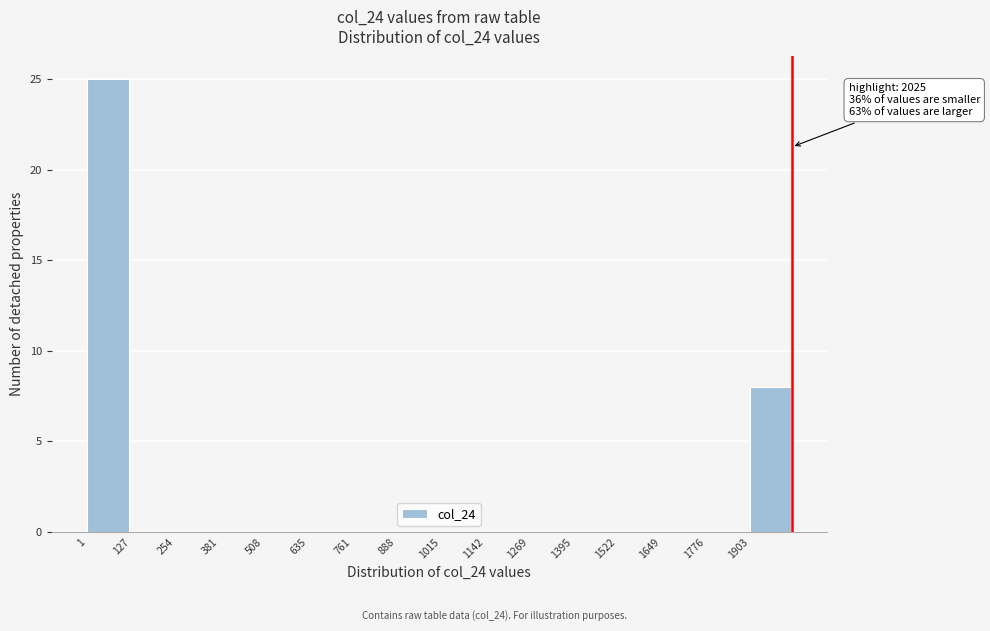

Over which range of the x-axis is the bar tallest?

0 to 120